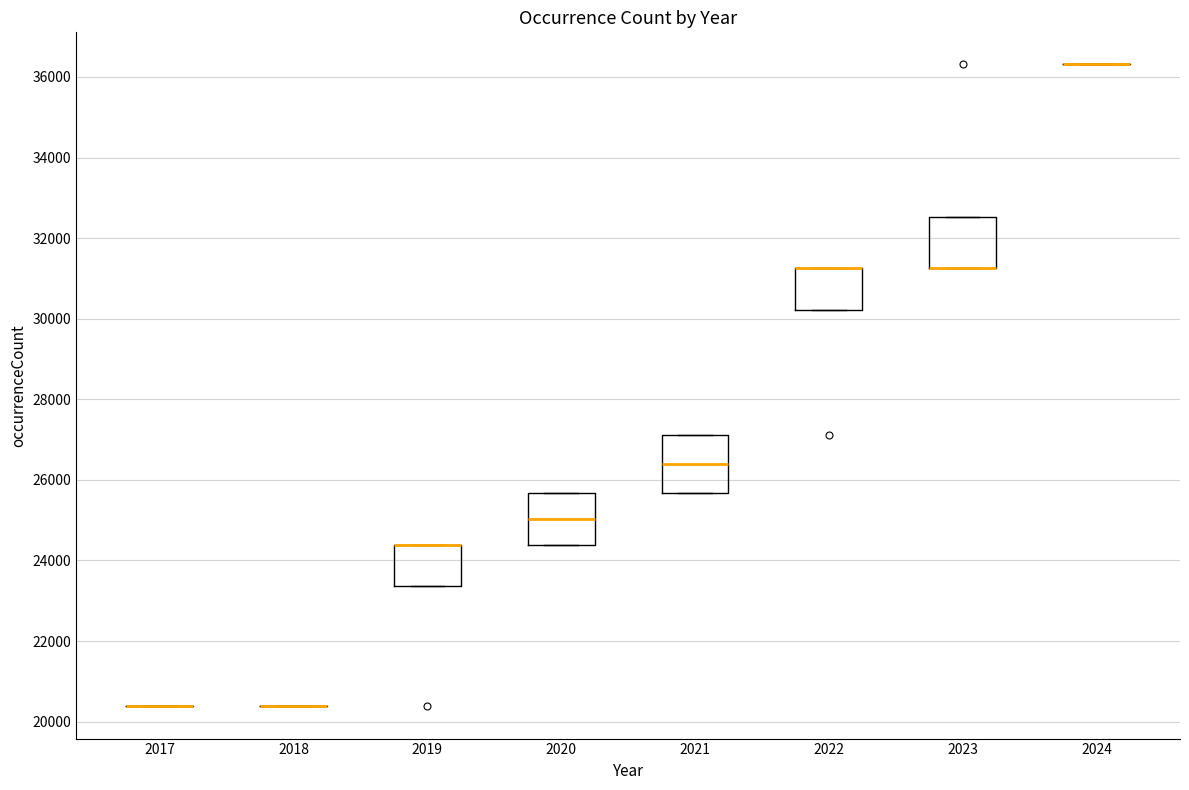

Reading left to right, read every box against the y-axis: the position of its median line, the range the box covers, and the ends of its whiskers. The values are not printed on the chart, so give them approximately, as read against the axis.

2017: box collapsed to a line at 20400, whiskers 20400 to 20400
2018: box collapsed to a line at 20400, whiskers 20400 to 20400
2019: median 24400 (drawn on the box's upper edge), box 23400 to 24400, whiskers 23400 to 24400
2020: median 25000, box 24400 to 25600, whiskers 24400 to 25600
2021: median 26400, box 25600 to 27200, whiskers 25600 to 27200
2022: median 31200 (drawn on the box's upper edge), box 30200 to 31200, whiskers 30200 to 31200
2023: median 31200 (drawn on the box's lower edge), box 31200 to 32600, whiskers 31200 to 32600
2024: box collapsed to a line at 36400, whiskers 36400 to 36400